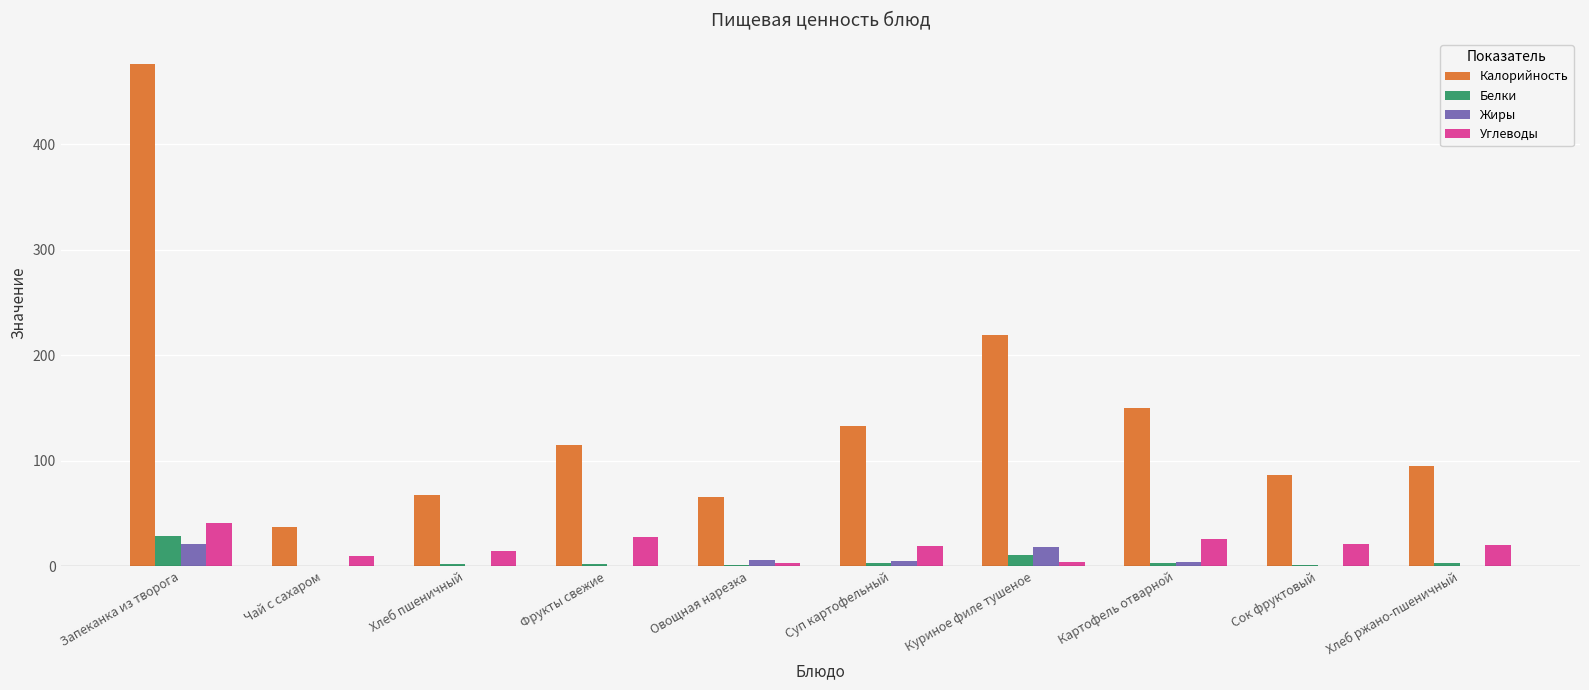

Which series has the largest total across all categories?

Калорийность